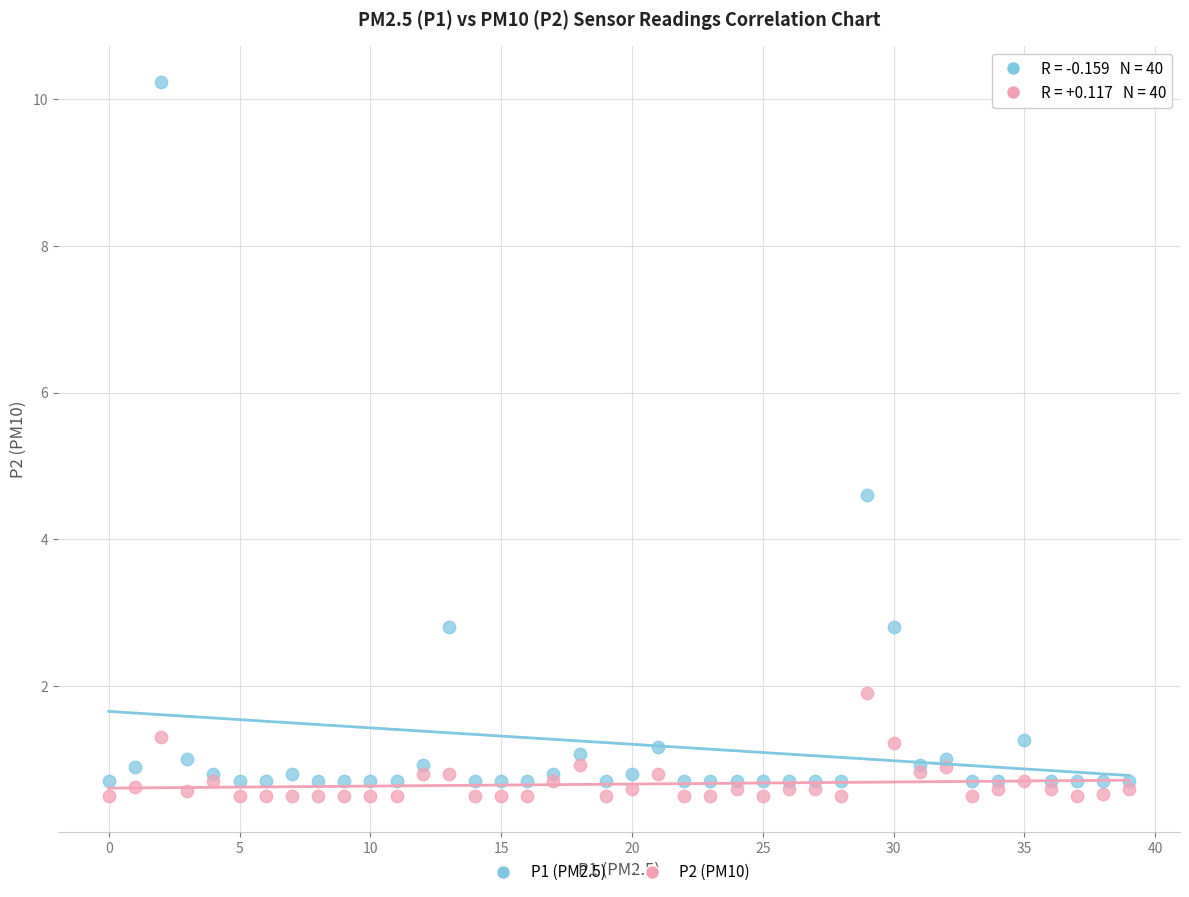

Which series has the widest spread of Y values?

P1 (PM2.5)